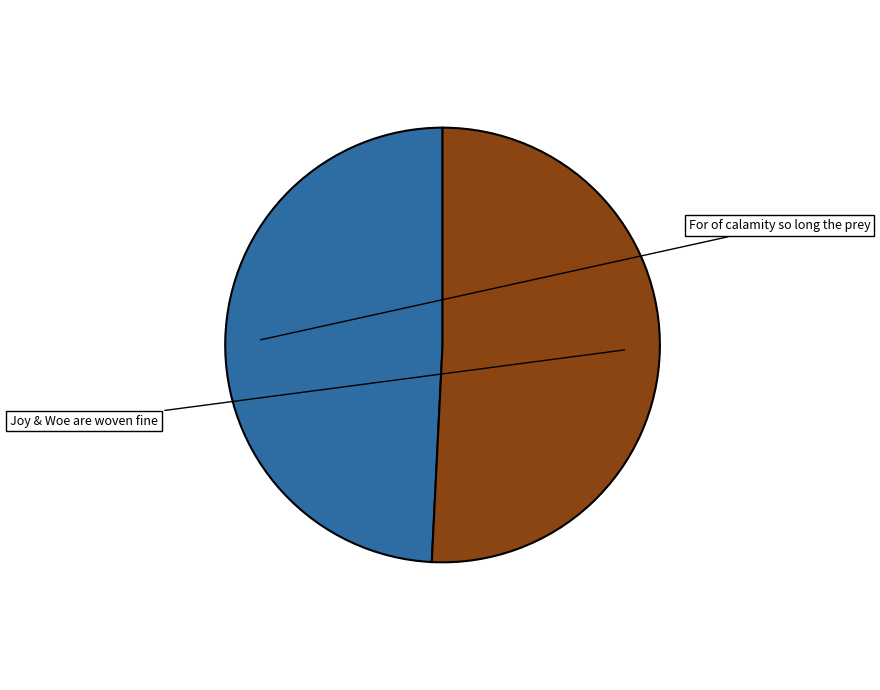

Is there a majority slice in this chart?

Yes